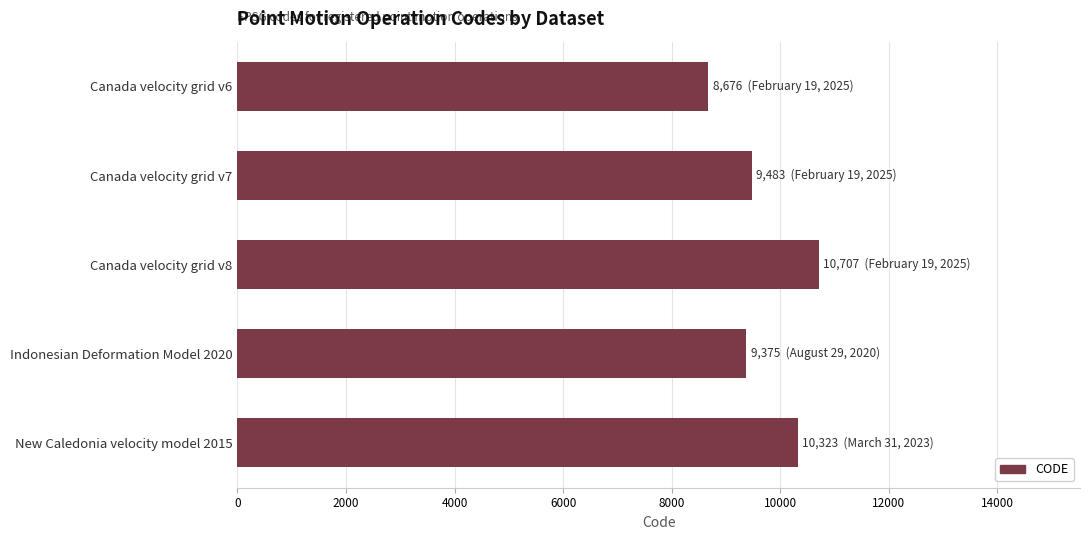

What is the smallest value displayed?

8676